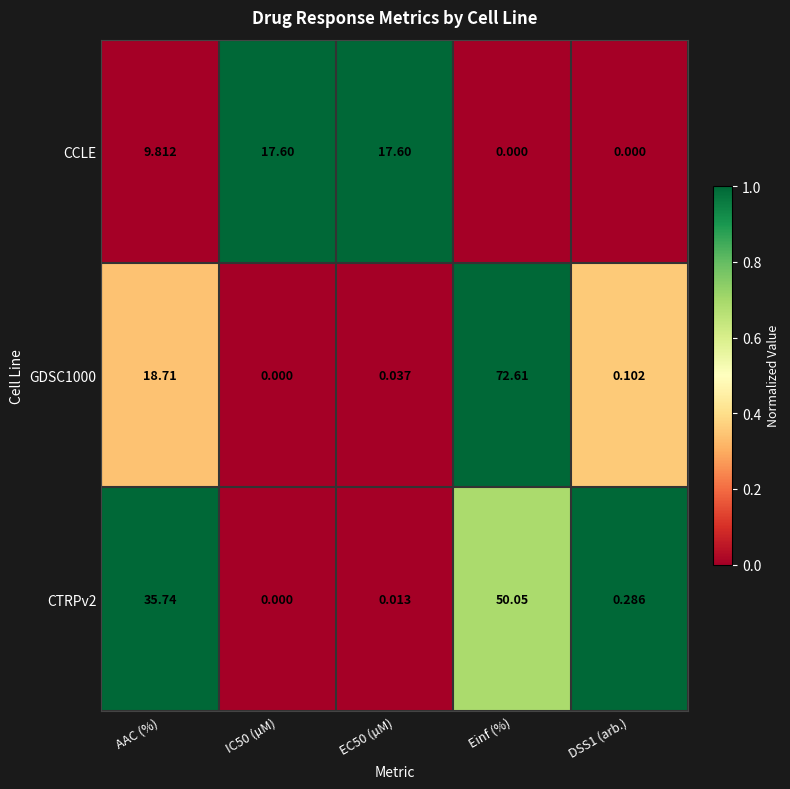

At which label is CCLE closest to 8?

AAC (%)